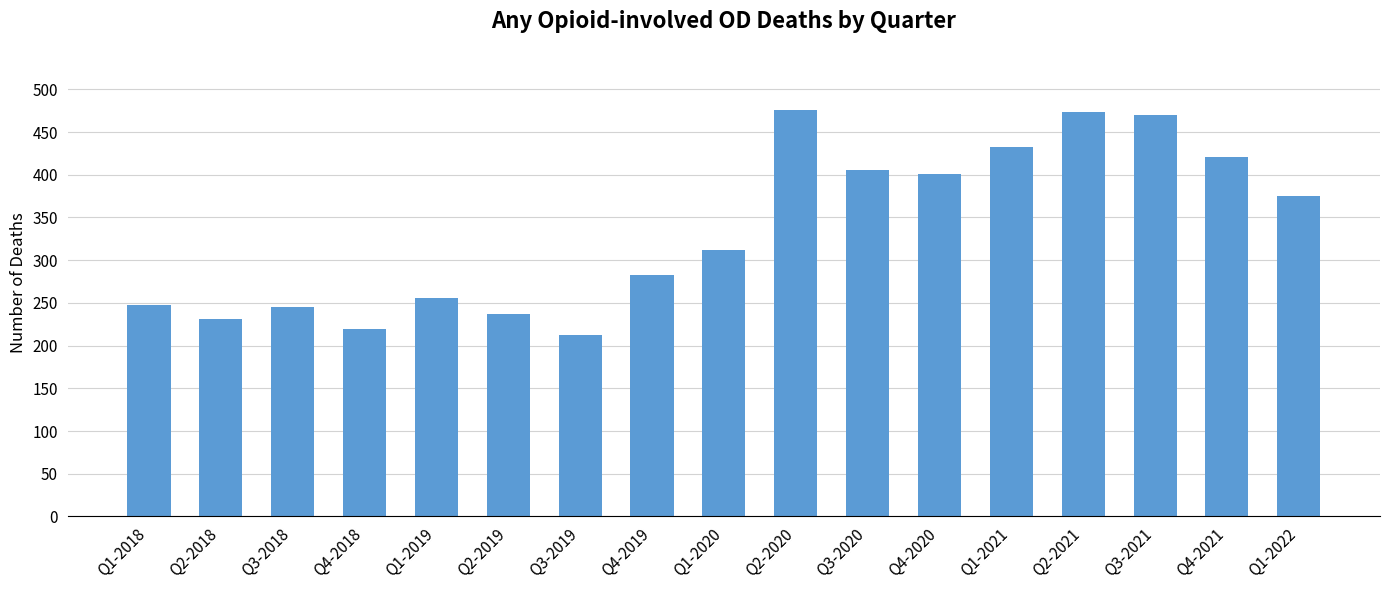

True or false: the data shows 367 at Q3-2019.

False